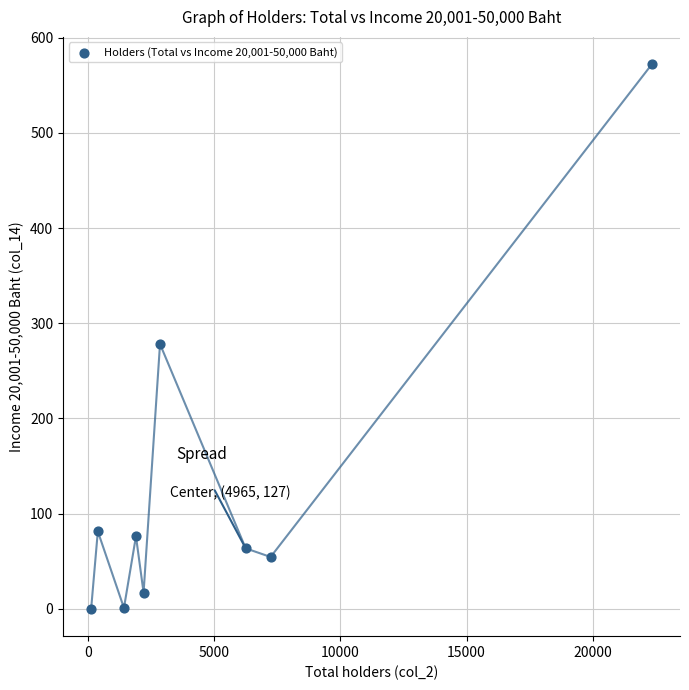

What Y value in the scatter plot is closest to 286?

278.2